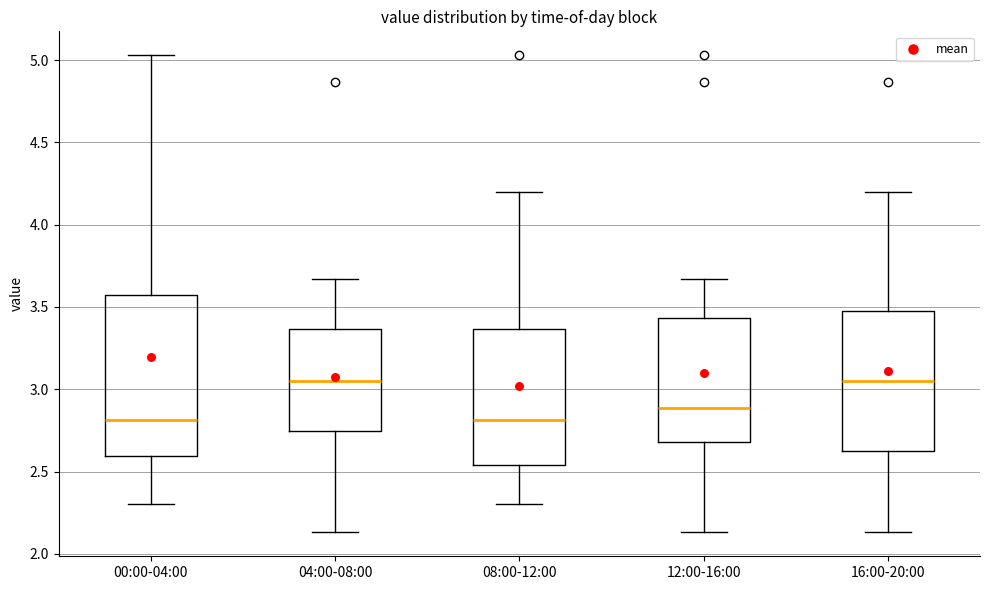

Reading left to right, transcribe this box plot: for each box, give where its median line is, the range the box spans, and where its two whiskers end, as read against the y-axis. The values are not printed on the chart, so give them approximately, as read against the axis.

00:00-04:00: median 2.80, box 2.60 to 3.60, whiskers 2.30 to 5.05
04:00-08:00: median 3.05, box 2.75 to 3.35, whiskers 2.15 to 3.65
08:00-12:00: median 2.80, box 2.55 to 3.35, whiskers 2.30 to 4.20
12:00-16:00: median 2.90, box 2.70 to 3.45, whiskers 2.15 to 3.65
16:00-20:00: median 3.05, box 2.65 to 3.50, whiskers 2.15 to 4.20